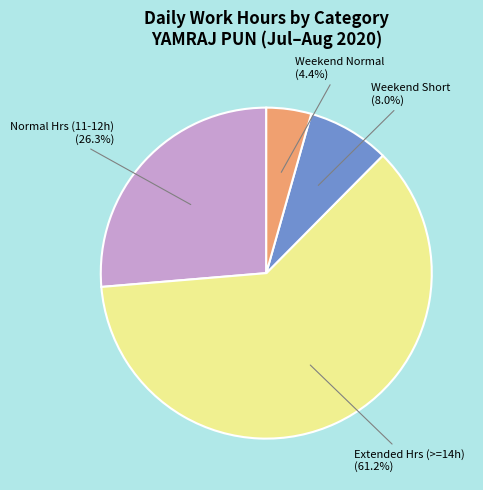

Which has a higher value, Weekend Normal or Weekend Short?

Weekend Short